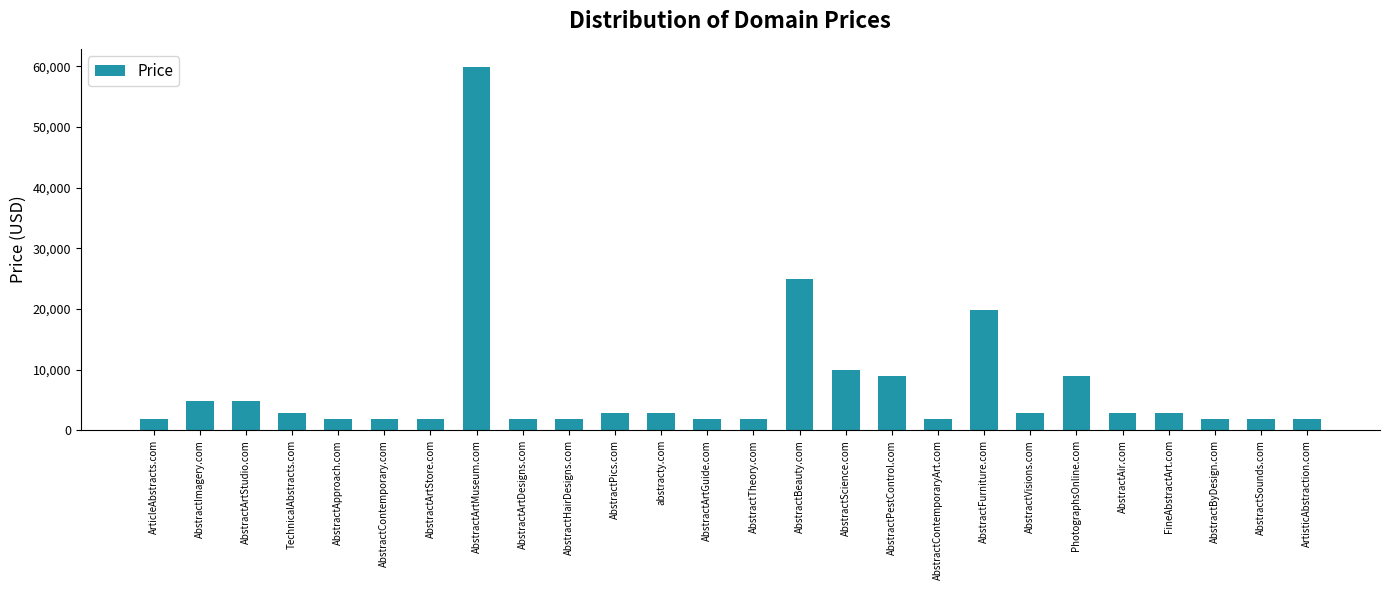

What is the value of the 23rd bar from the left?

2888